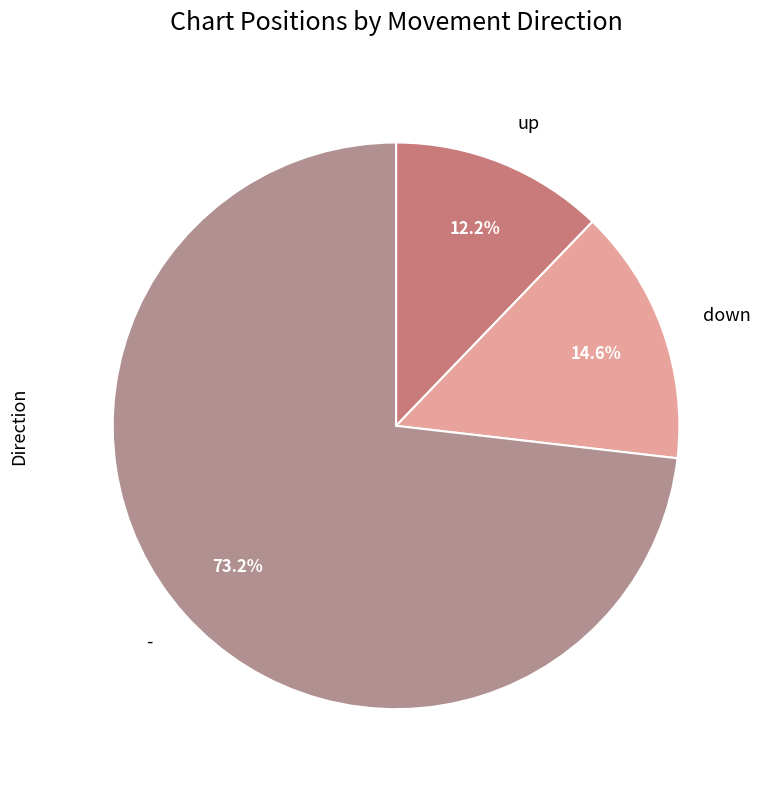

Between up and down, which is larger?

down